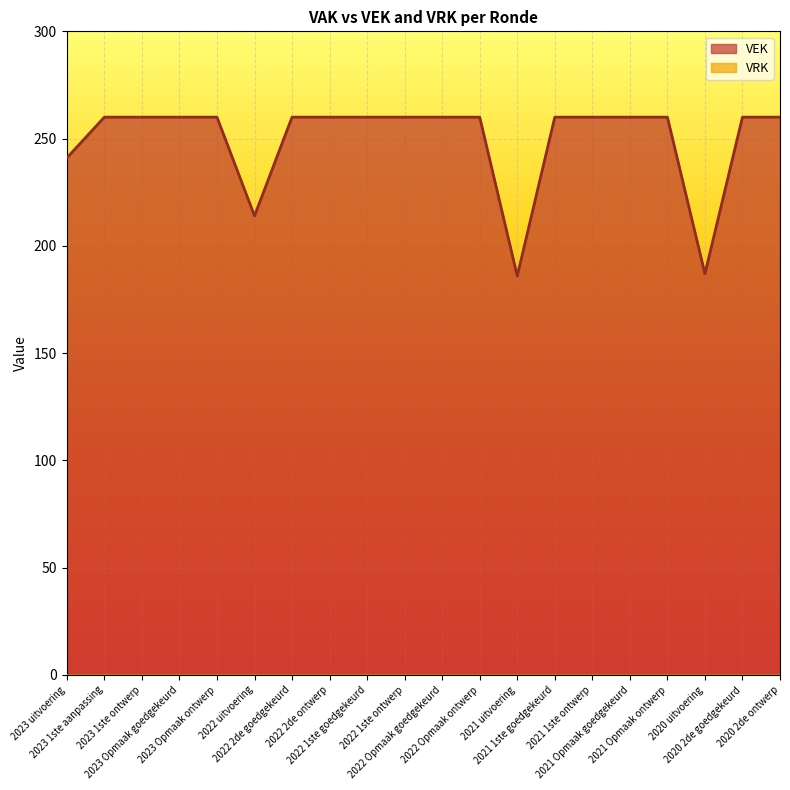

True or false: the data shows 260 at 2021 1ste ontwerp.

True